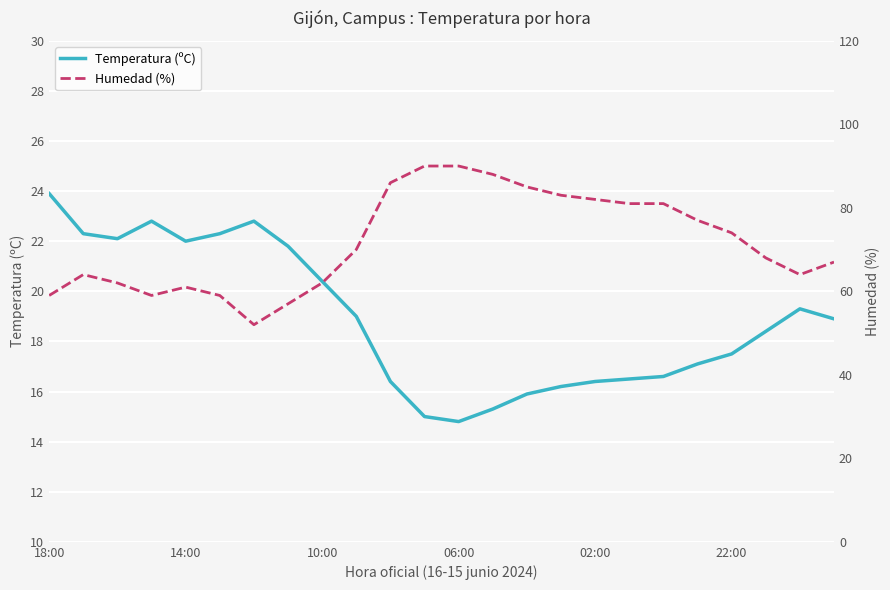

What position from the right is 13?

11